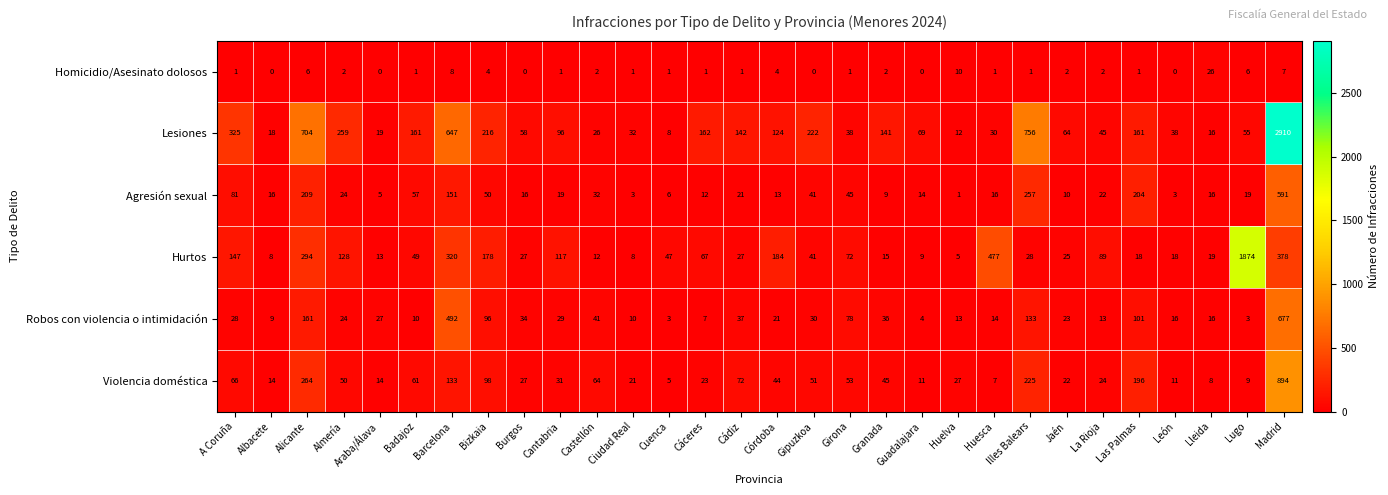

At which label does Lesiones reach its peak?

Madrid